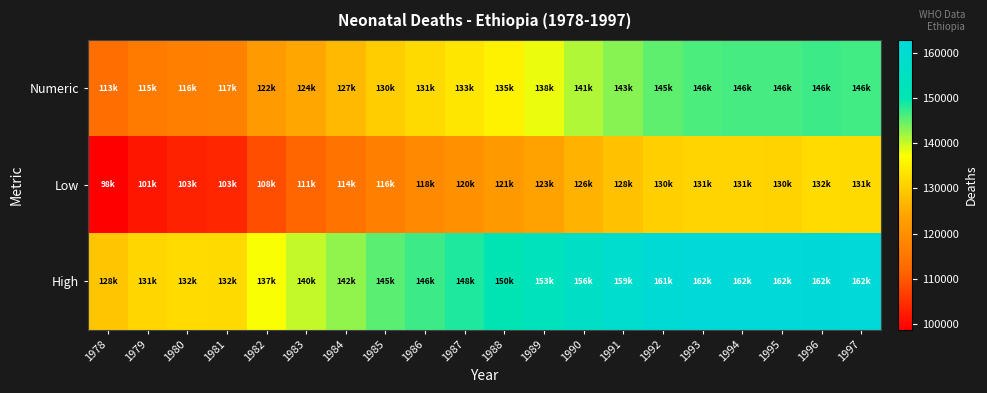

Rank the series by their average value, from lowest to highest.

Low, Numeric, High